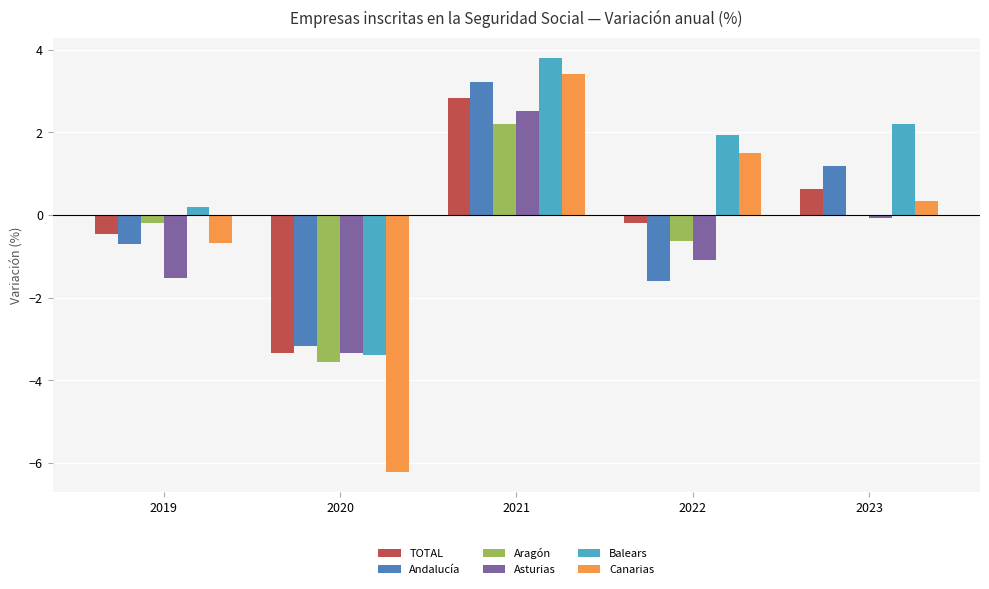

How many categories are shown in the chart?

5